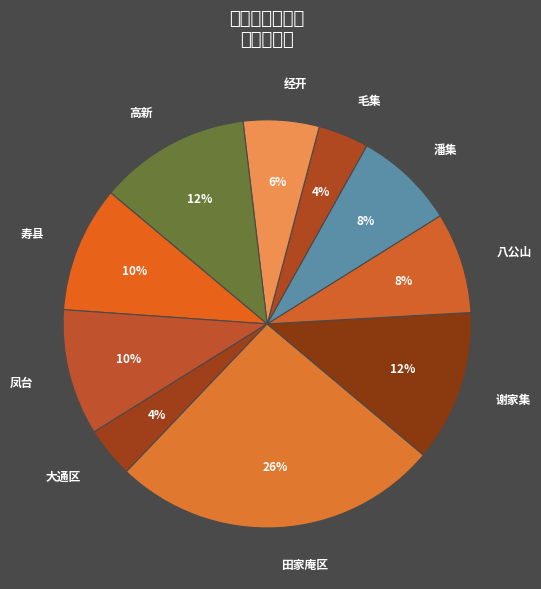

Between 高新 and 寿县, which is larger?

高新